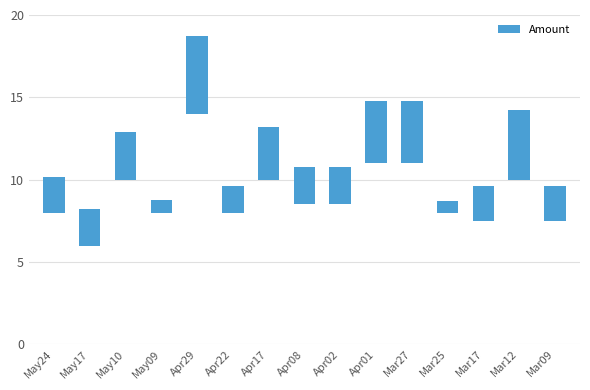

What is the average value?

2.6